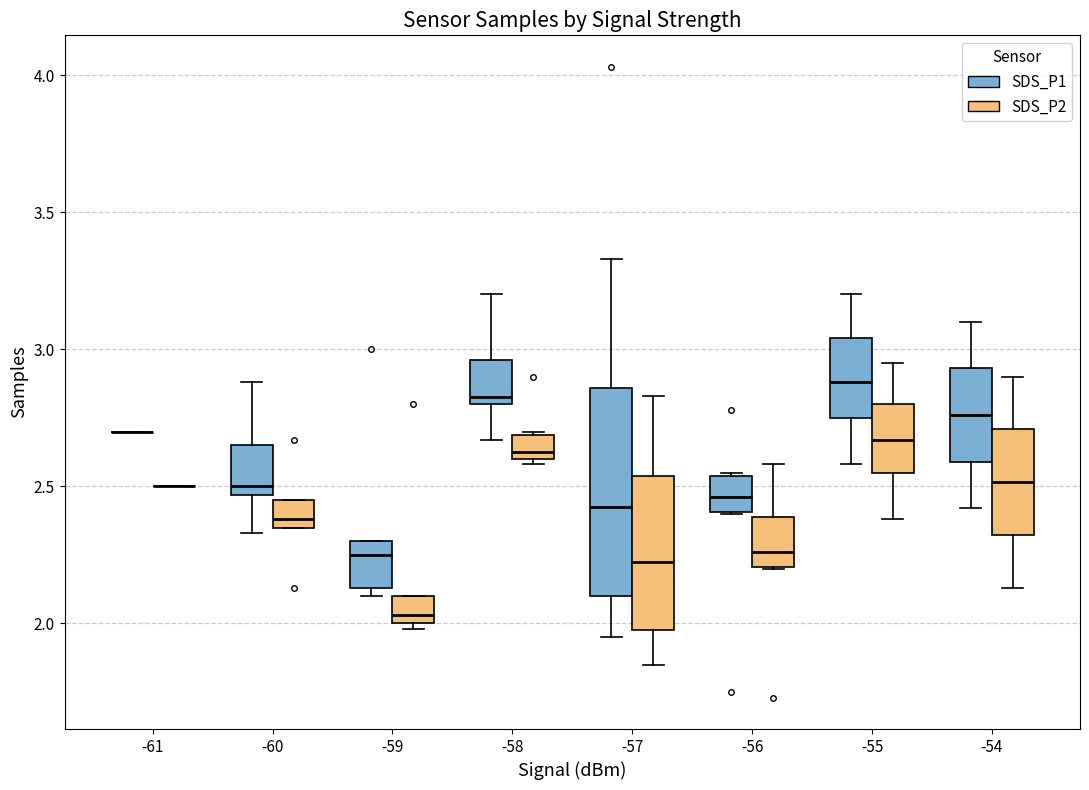

Reading left to right, transcribe this box plot: for each box, give where its median line is, the range the box spans, and where its two whiskers end, as read against the y-axis. The values are not printed on the chart, so give them approximately, as read against the axis.

-61 (SDS_P1): box collapsed to a line at 2.70, whiskers 2.70 to 2.70
-61 (SDS_P2): box collapsed to a line at 2.50, whiskers 2.50 to 2.50
-60 (SDS_P1): median 2.50, box 2.45 to 2.65, whiskers 2.35 to 2.90
-60 (SDS_P2): median 2.40, box 2.35 to 2.45, whiskers 2.35 to 2.45
-59 (SDS_P1): median 2.25, box 2.15 to 2.30, whiskers 2.10 to 2.30
-59 (SDS_P2): median 2.05, box 2.00 to 2.10, whiskers 2.00 (just below the box's lower edge) to 2.10
-58 (SDS_P1): median 2.85, box 2.80 to 2.95, whiskers 2.65 to 3.20
-58 (SDS_P2): median 2.65, box 2.60 to 2.70, whiskers 2.60 (just below the box's lower edge) to 2.70
-57 (SDS_P1): median 2.45, box 2.10 to 2.85, whiskers 1.95 to 3.35
-57 (SDS_P2): median 2.25, box 2.00 to 2.55, whiskers 1.85 to 2.85
-56 (SDS_P1): median 2.45, box 2.40 to 2.55, whiskers 2.40 to 2.55
-56 (SDS_P2): median 2.25, box 2.20 to 2.40, whiskers 2.20 to 2.60
-55 (SDS_P1): median 2.90, box 2.75 to 3.05, whiskers 2.60 to 3.20
-55 (SDS_P2): median 2.65, box 2.55 to 2.80, whiskers 2.40 to 2.95
-54 (SDS_P1): median 2.75, box 2.60 to 2.95, whiskers 2.40 to 3.10
-54 (SDS_P2): median 2.50, box 2.30 to 2.70, whiskers 2.15 to 2.90